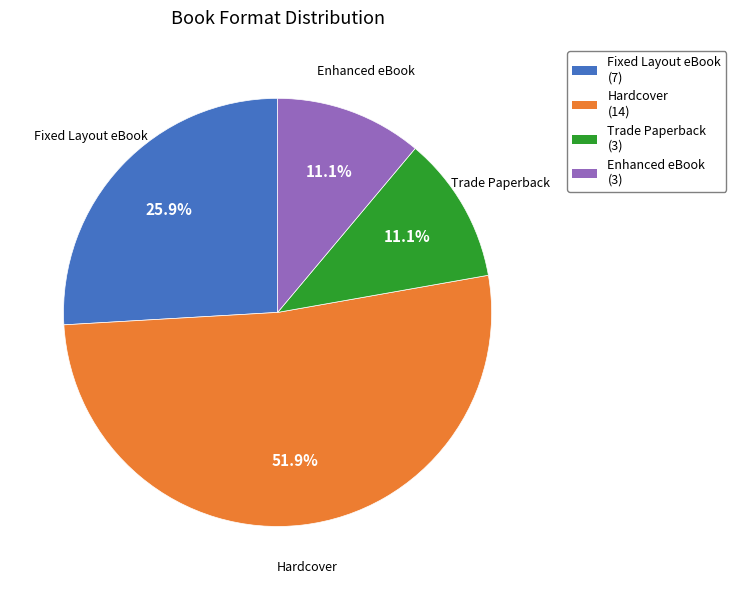

To the nearest percent, what is the difference between the largest and smallest slice percentages?

41%